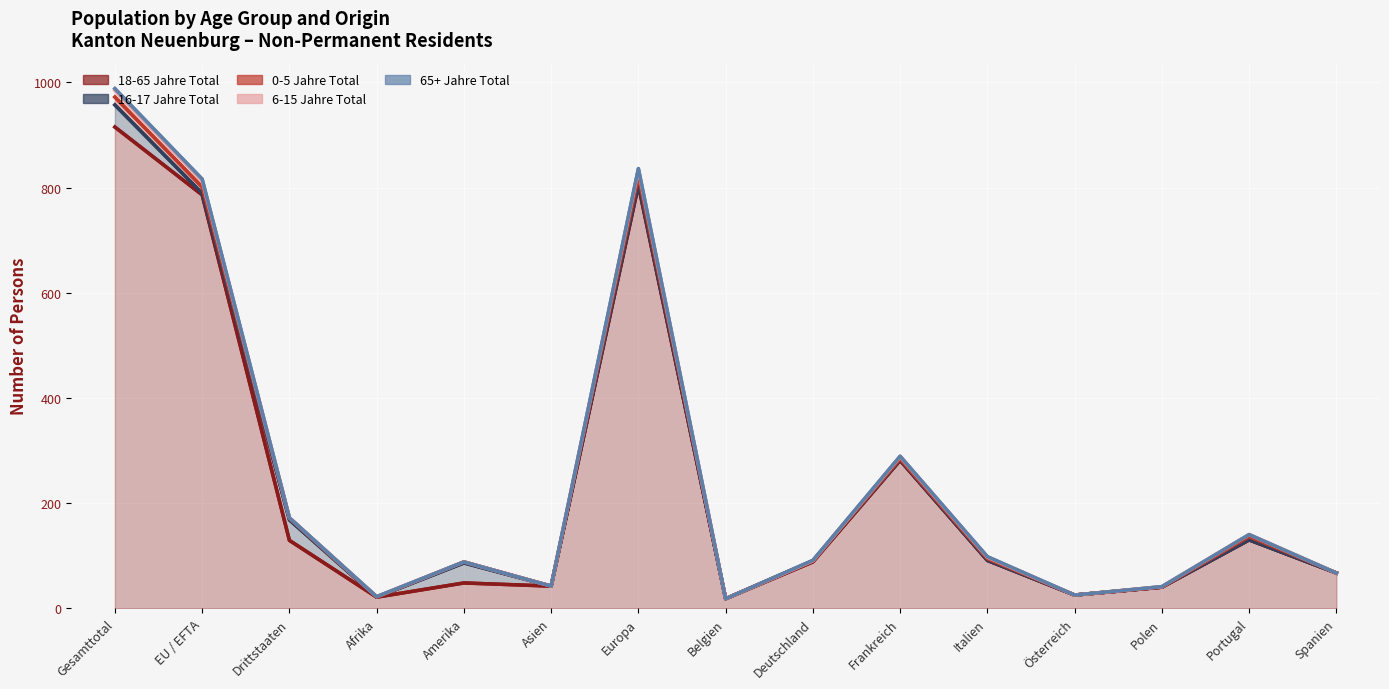

The 6-15 Jahre Total series shows 0 at Belgien. True or false?

True